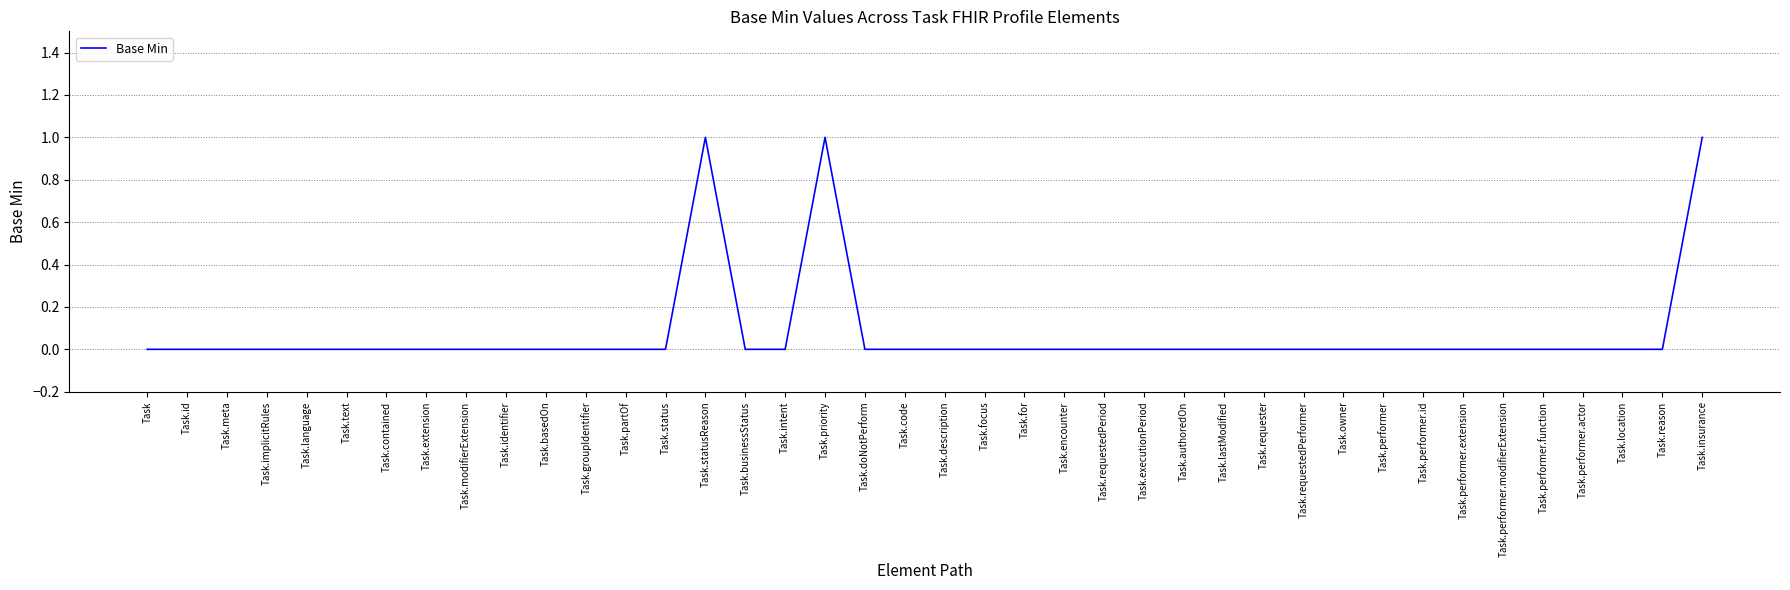

What is the greatest value displayed?

1